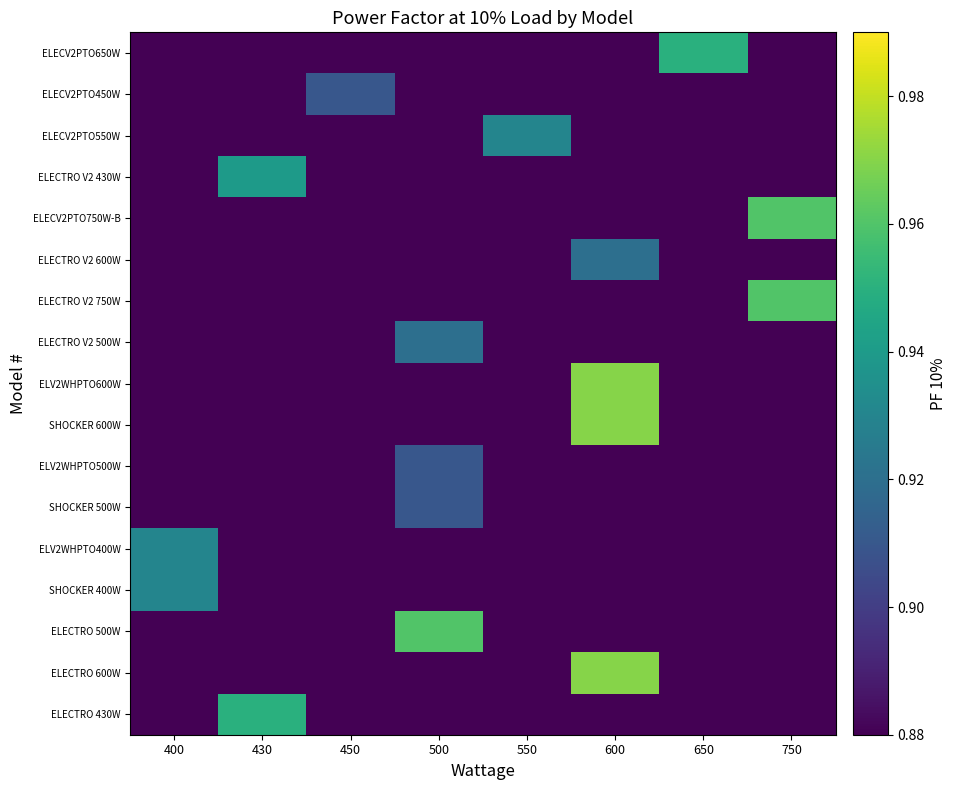

What is the total value across all series at 600?

3.8